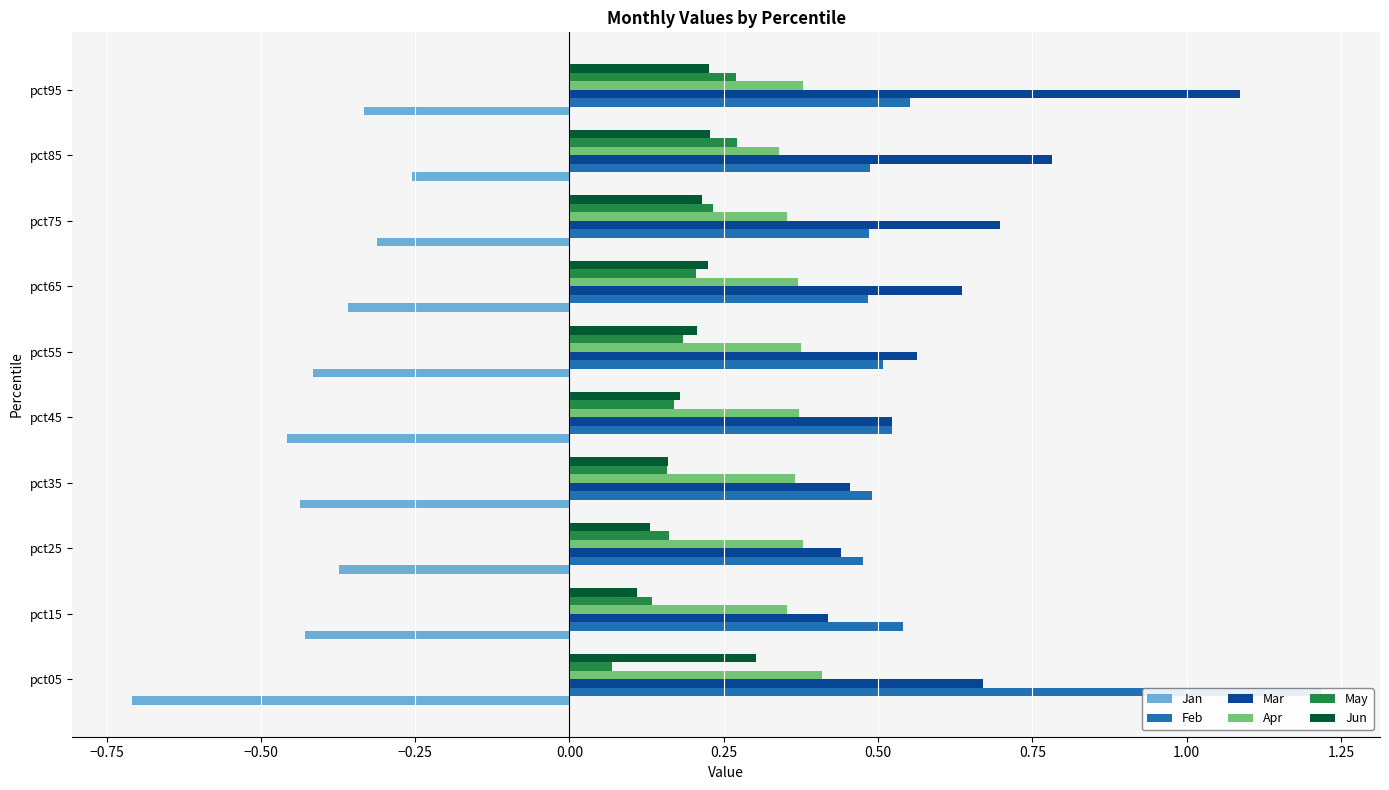

The value of Mar at pct65 is 0.2. True or false?

False